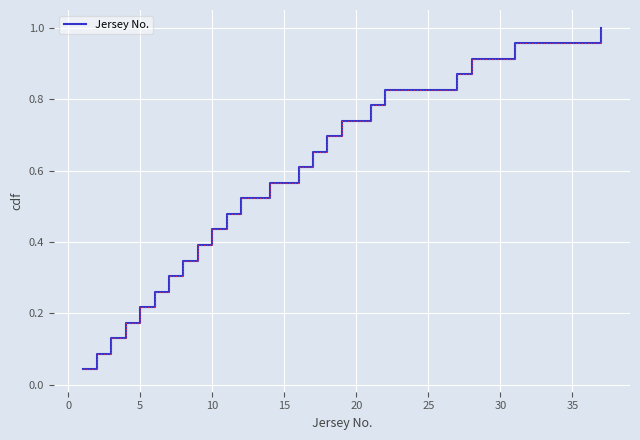

True or false: there are more than 2 points higher than both neighbors.

False